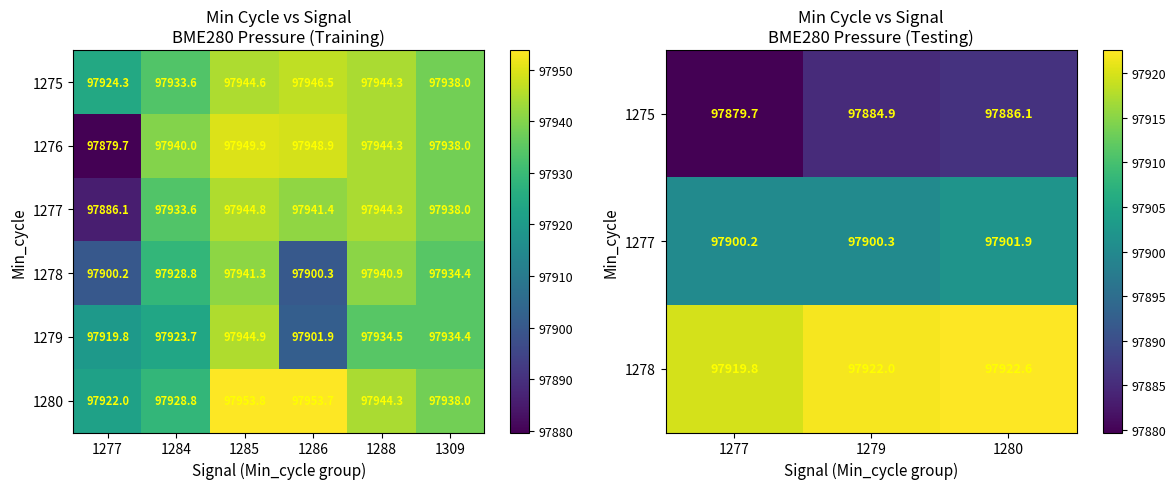

How many data points in 1278 are less than 97934?

3